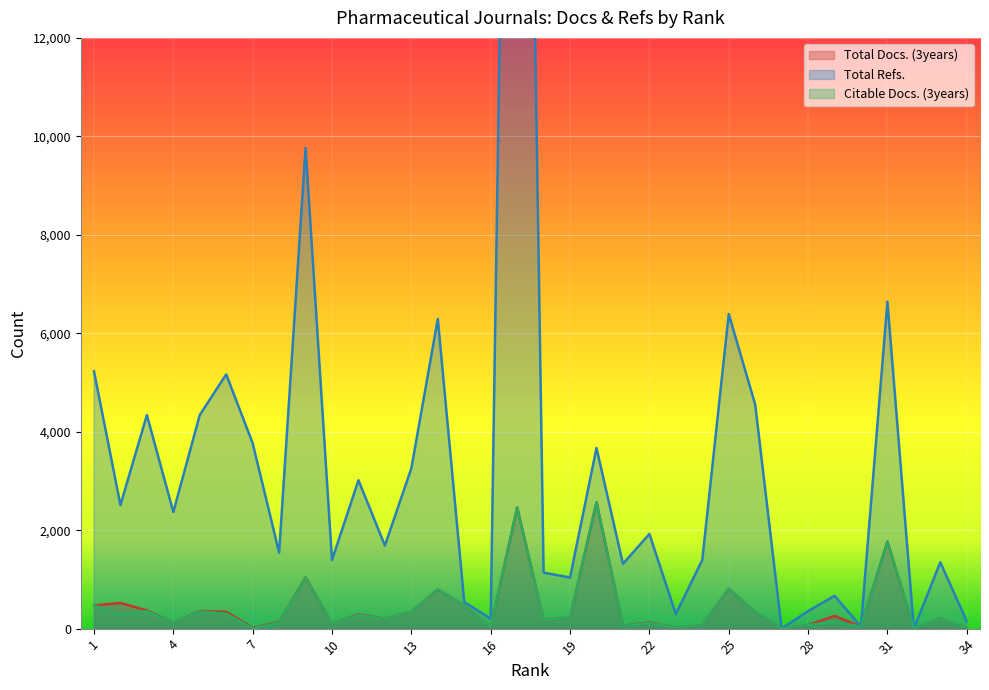

How many lines are shown in the chart?

3